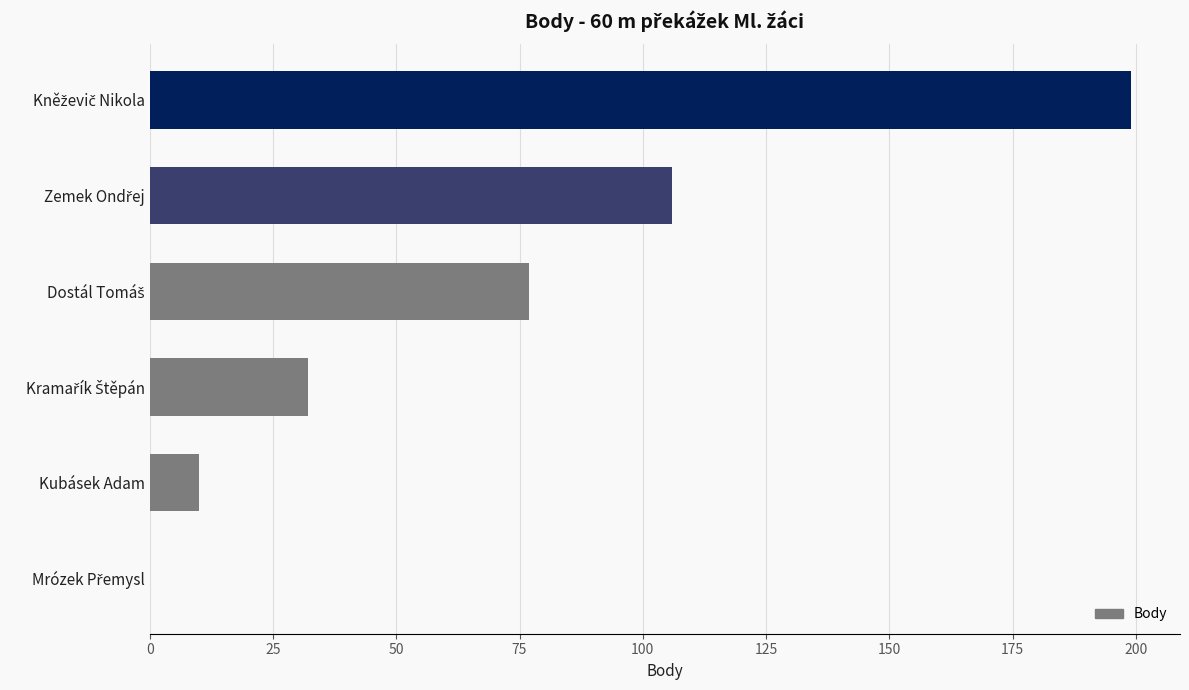

How many values are above zero?

5